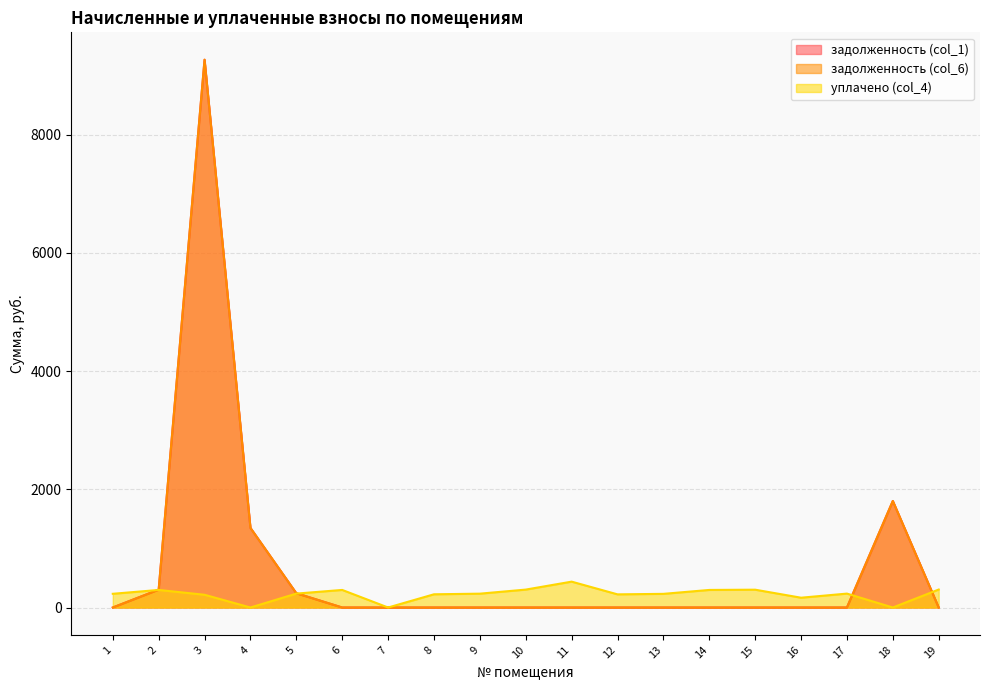

Which series ends up on top after the final intersection of уплачено (col_4) and задолженность (col_1)?

уплачено (col_4)